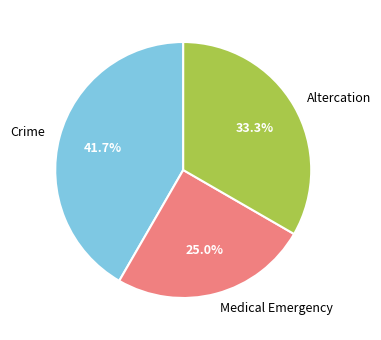

What percentage is the Altercation slice, to the nearest percent?

33%